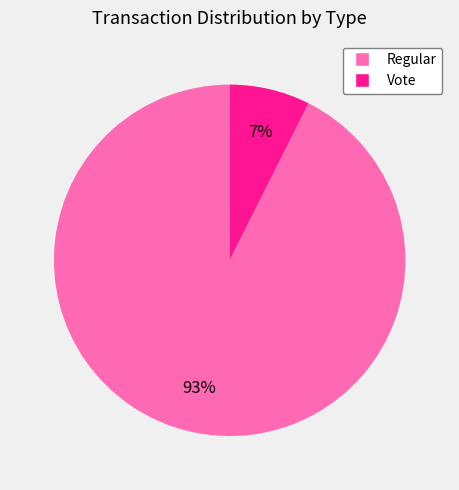

To the nearest percent, what is the average slice percentage?

50%